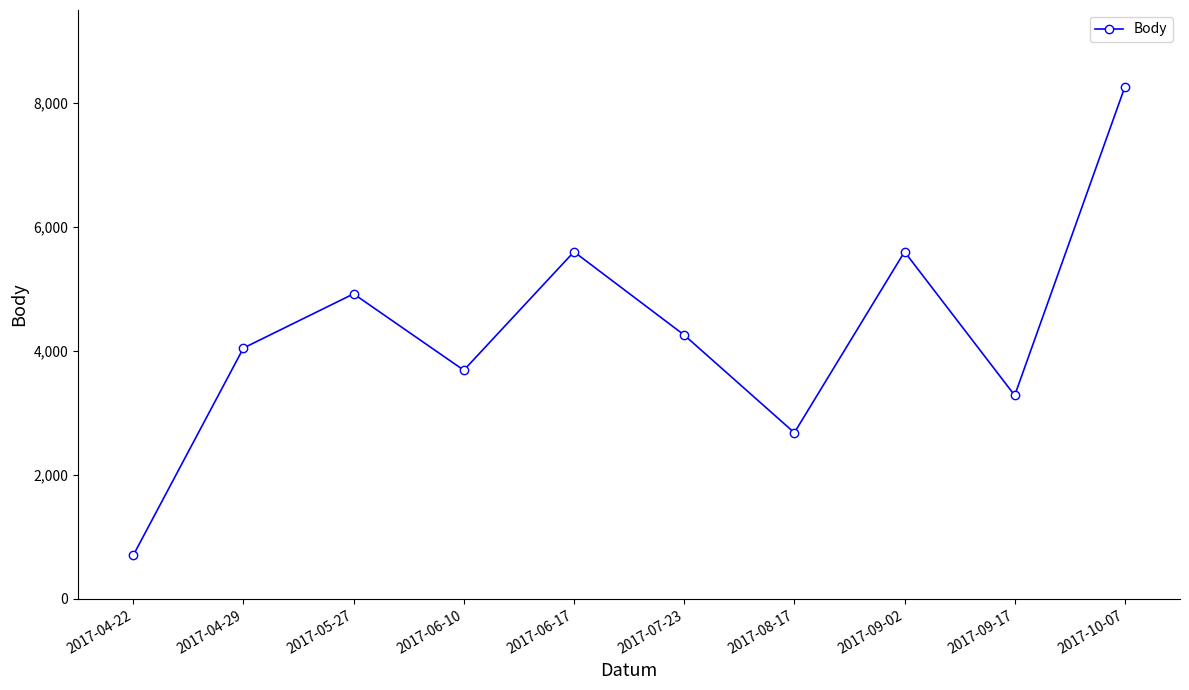

How many series are shown in this chart?

1